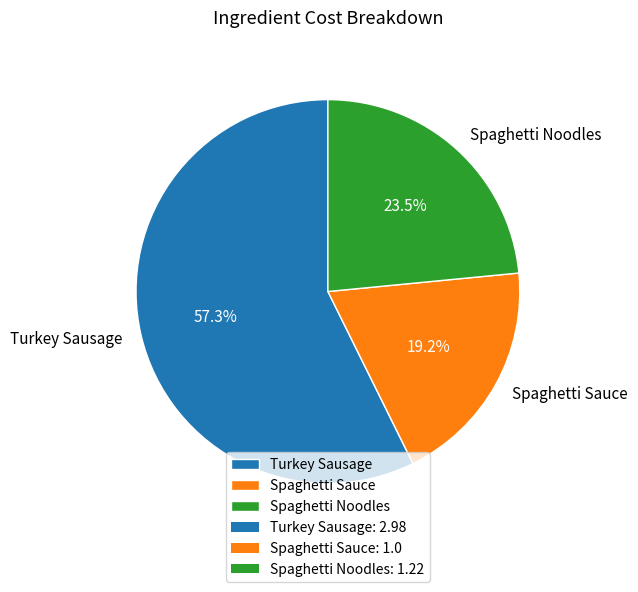

What percentage is NOT represented by Turkey Sausage?

42.7%